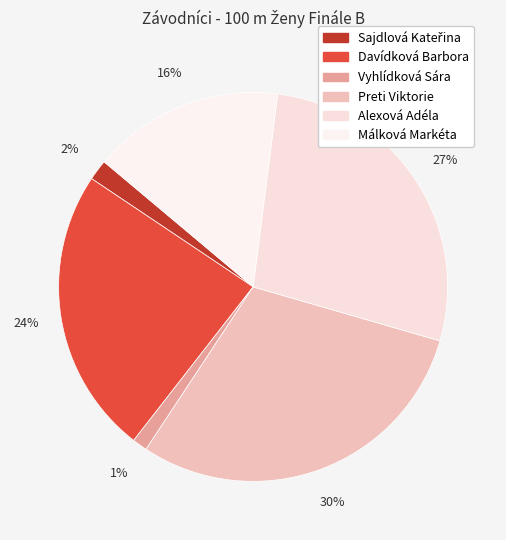

Is there any slice that represents more than half of the pie?

No